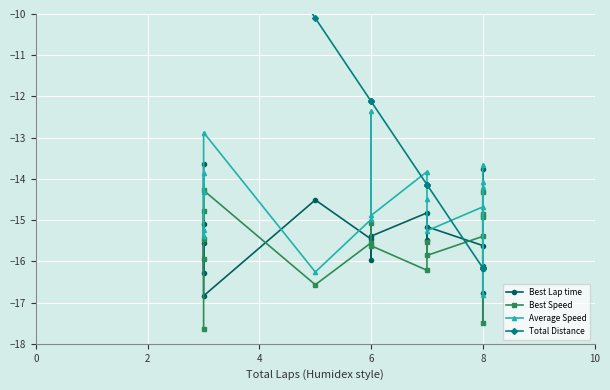

True or false: Average Speed and Best Speed intersect in this chart.

False